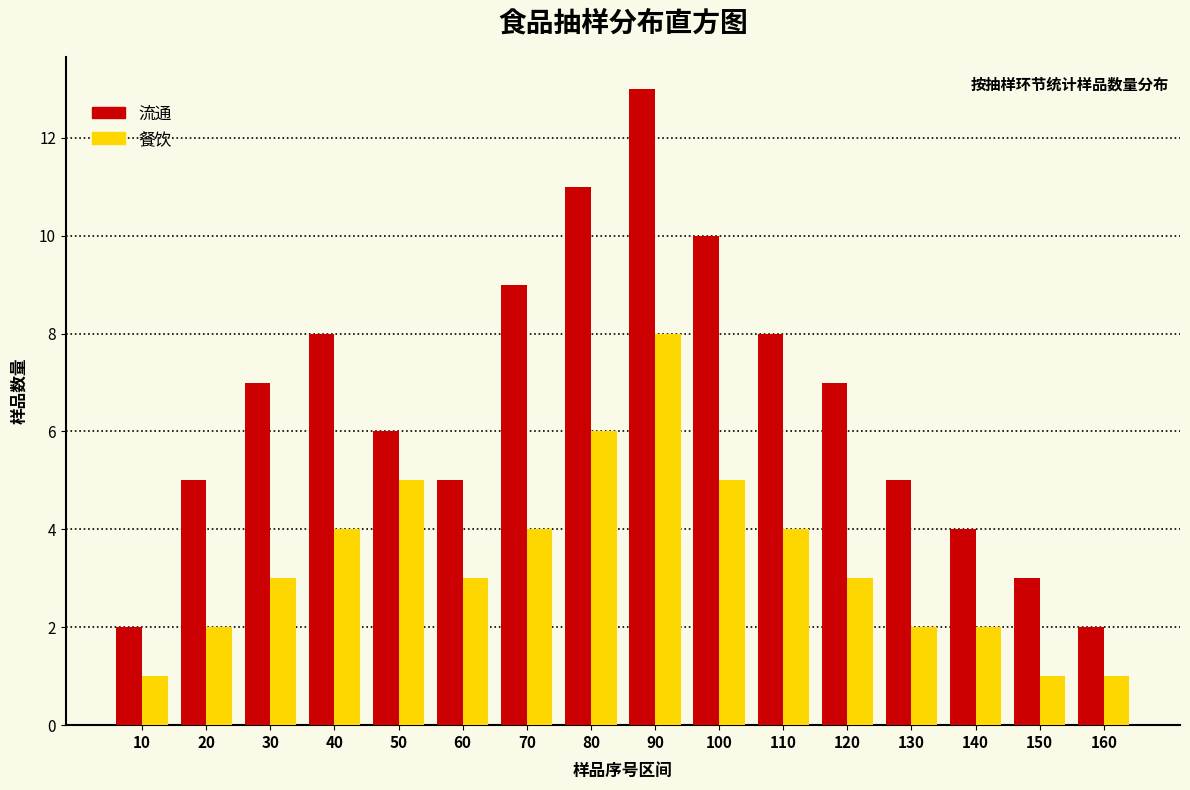

At which category does the chart reach its peak across all series?

90